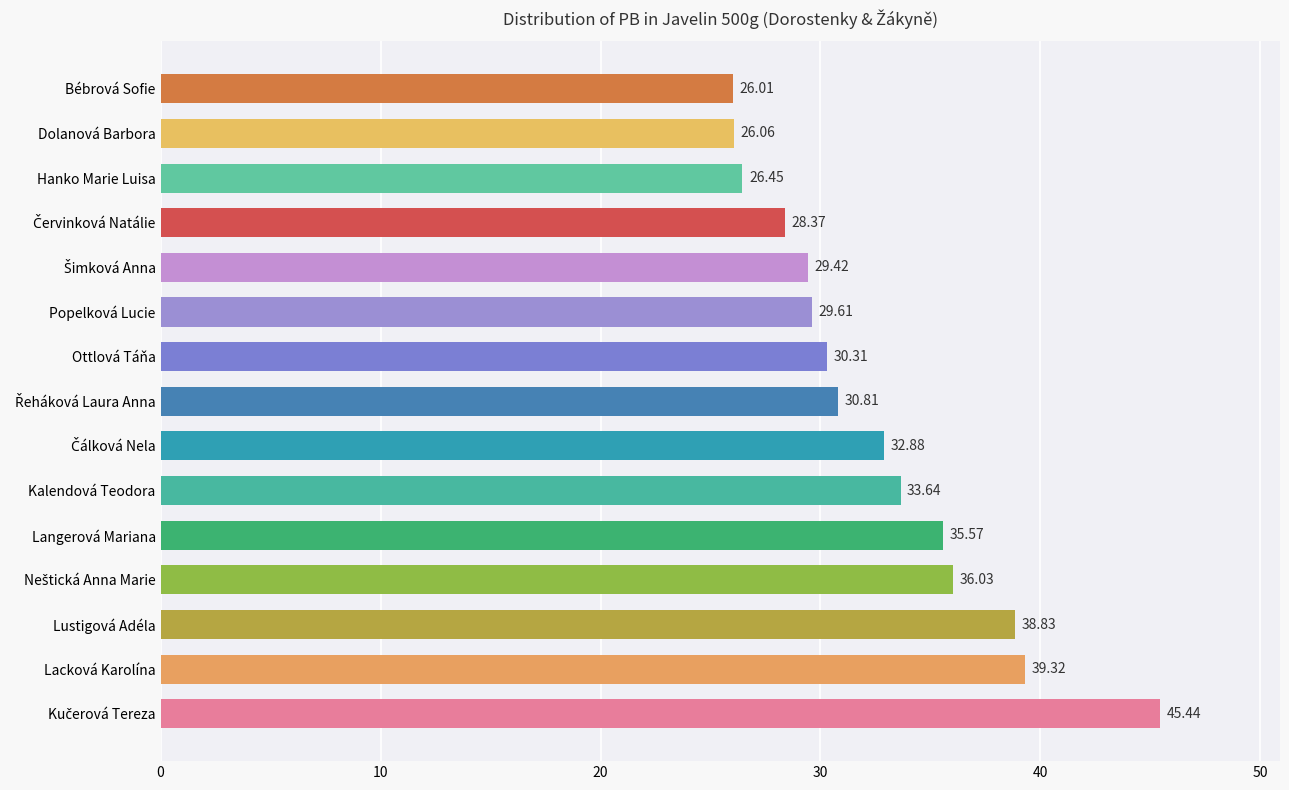

Approximately how many times larger is the value at Lustigová Adéla compared to Lacková Karolína?

1.0